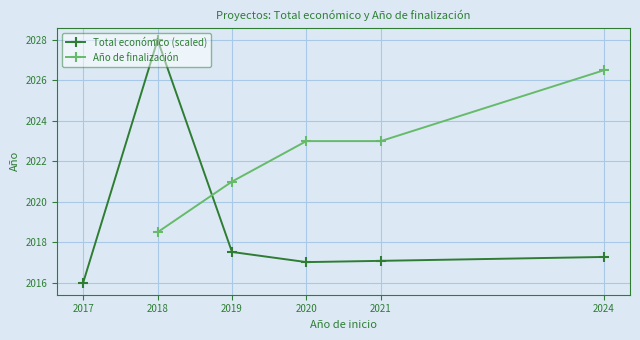

Is this an area chart (filled region under the line)?

No